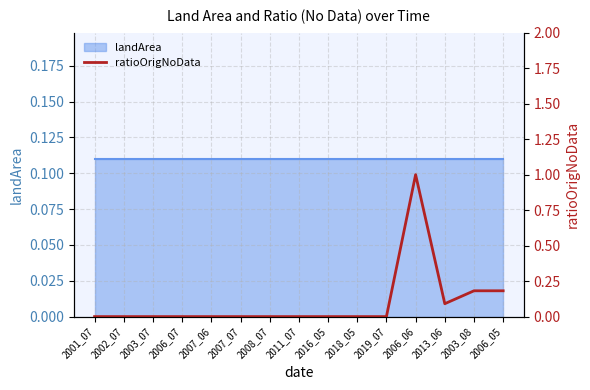

True or false: the data shows 0.3 at 2006_05.

False